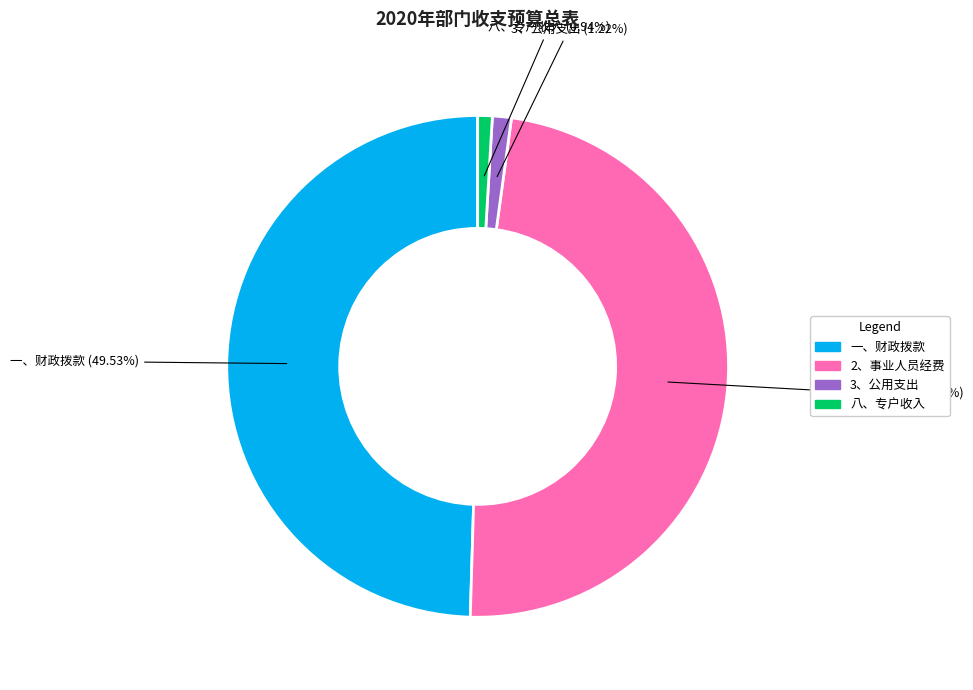

Count the number of slices in the pie.

4